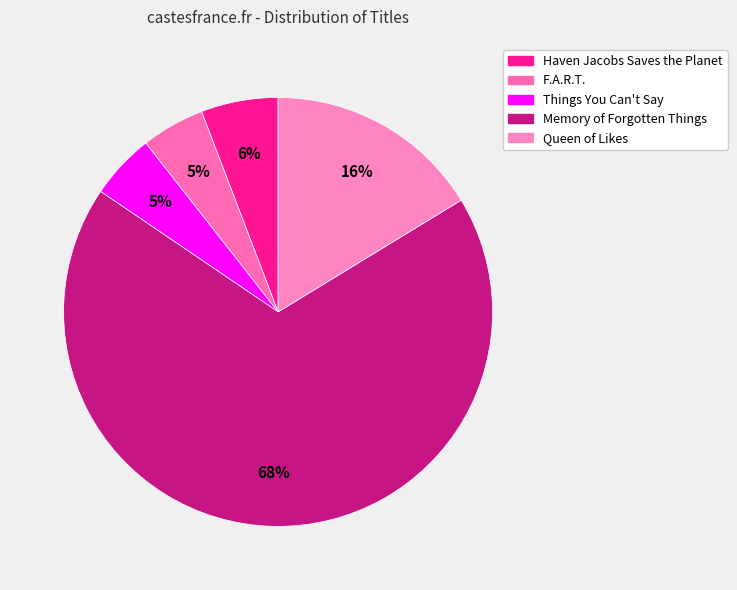

Is it true that Queen of Likes is 16% of the pie?

True